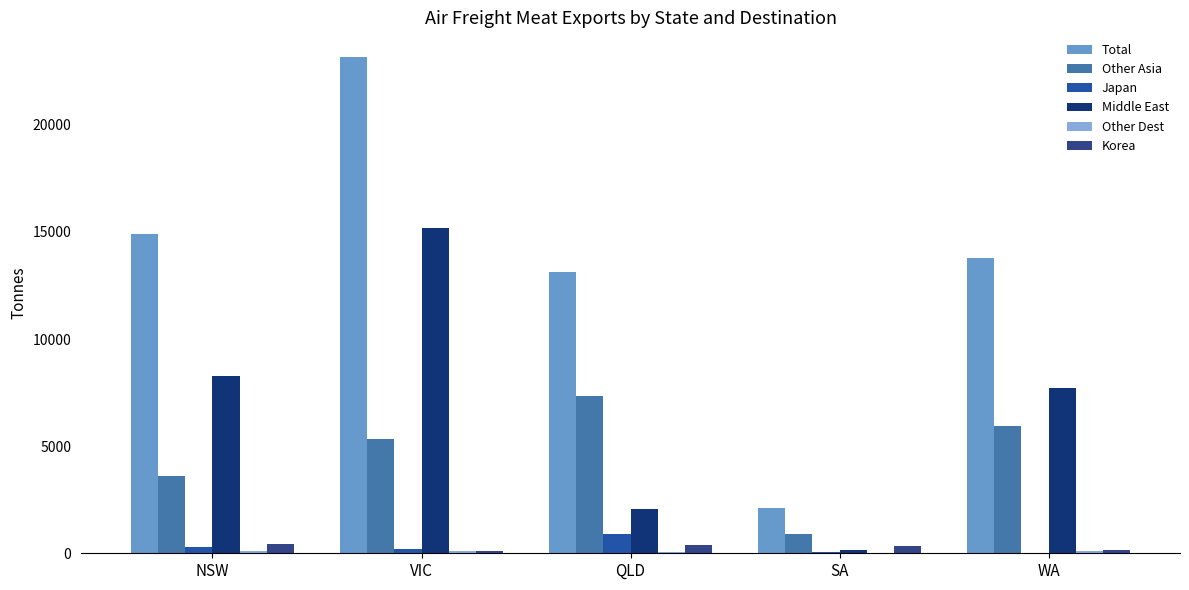

The value of Middle East at NSW is 8276.3. True or false?

True